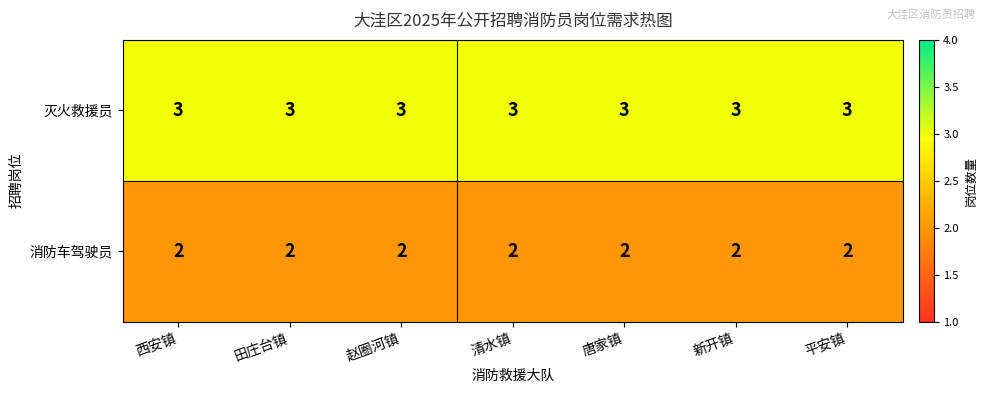

At 平安镇, list the series in order from largest to smallest.

灭火救援员, 消防车驾驶员